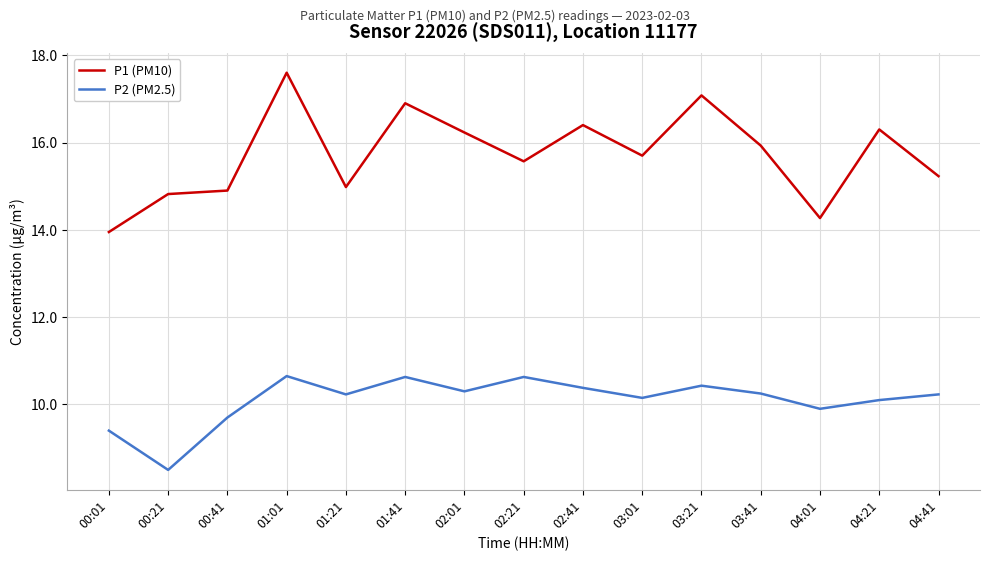

The P1 (PM10) series shows 23.6 at 02:41. True or false?

False